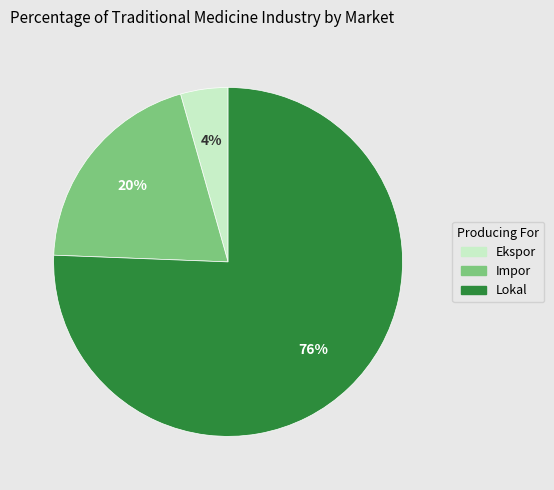

To the nearest percent, what is the average slice percentage?

33%